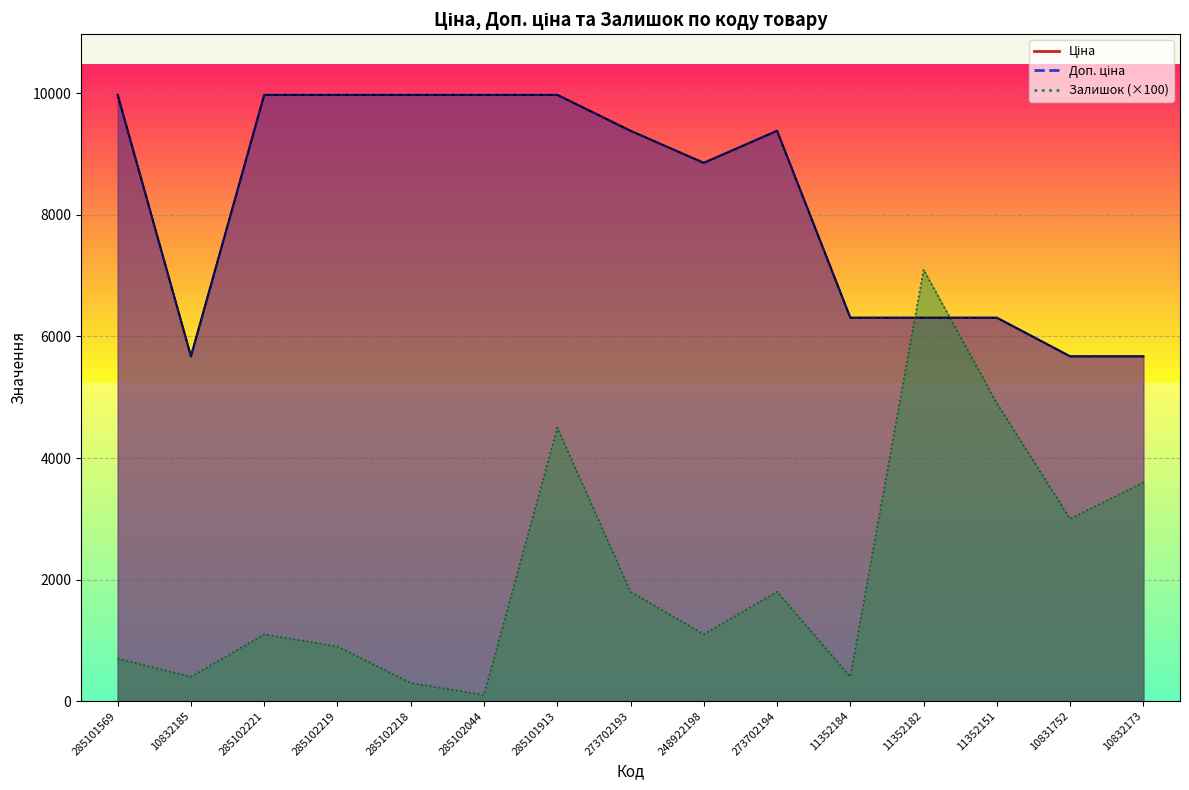

Does the chart display data point markers on the line(s)?

No